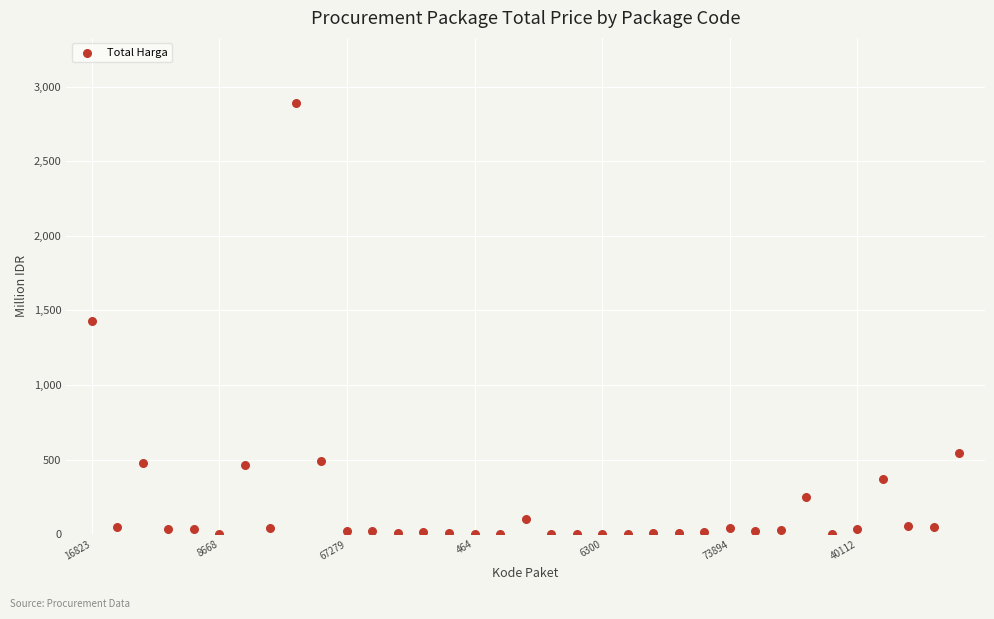

What is the range of Y values (max minus min)?

2892.0